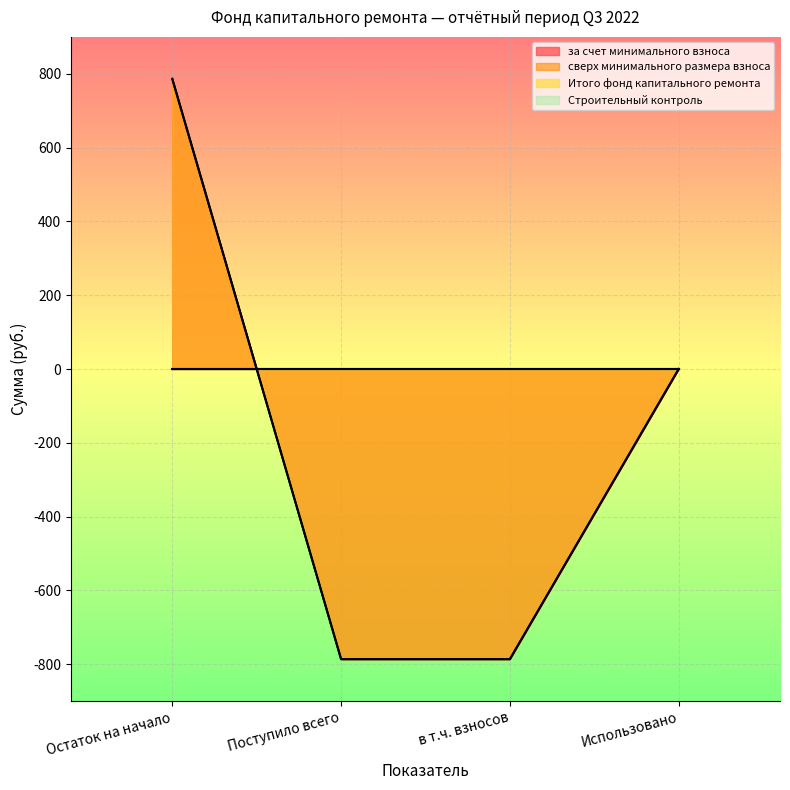

At which label is за счет минимального взноса closest to 0?

Использовано